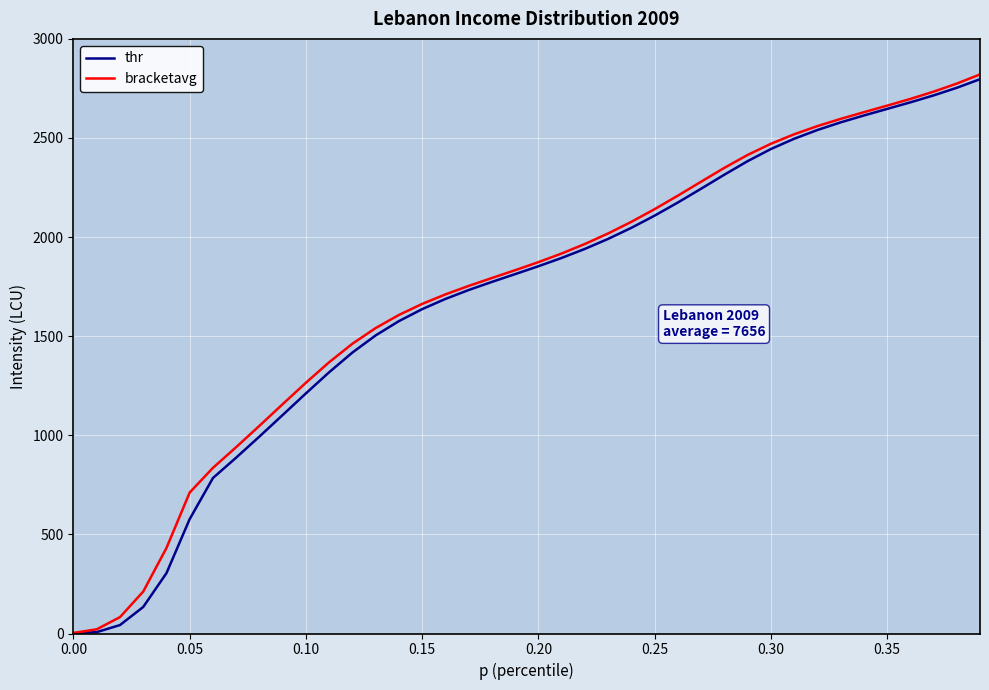

What is the maximum value for thr?

2796.6